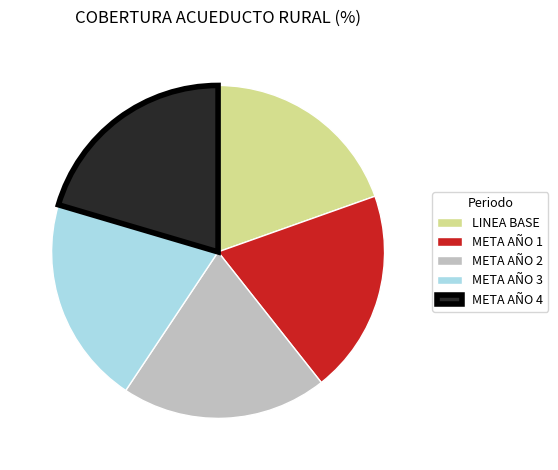

Is META AÑO 1 the majority of the pie?

No